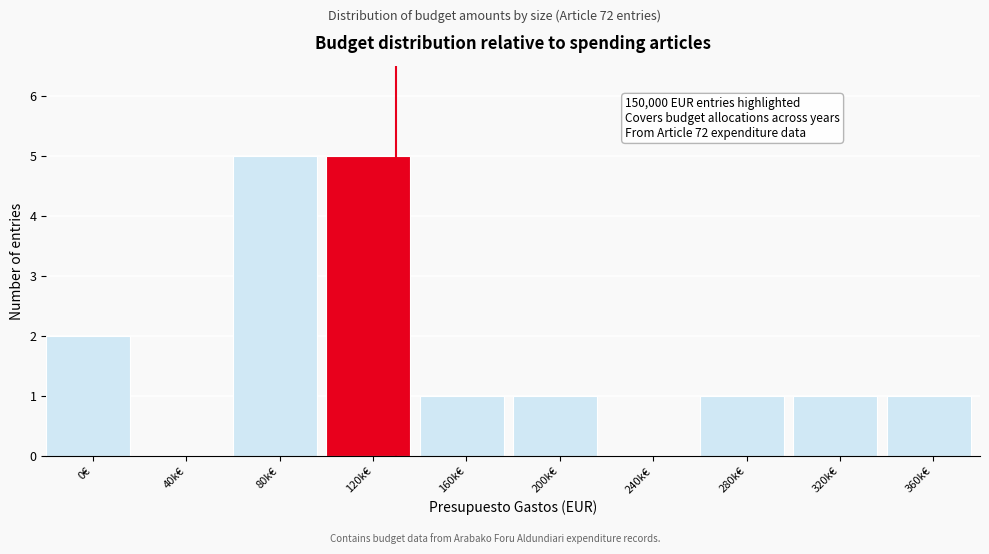

Reading left to right, extract all data points from this chart.

0€=2	40k€=0	80k€=5	120k€=5	160k€=1	200k€=1	240k€=0	280k€=1	320k€=1	360k€=1